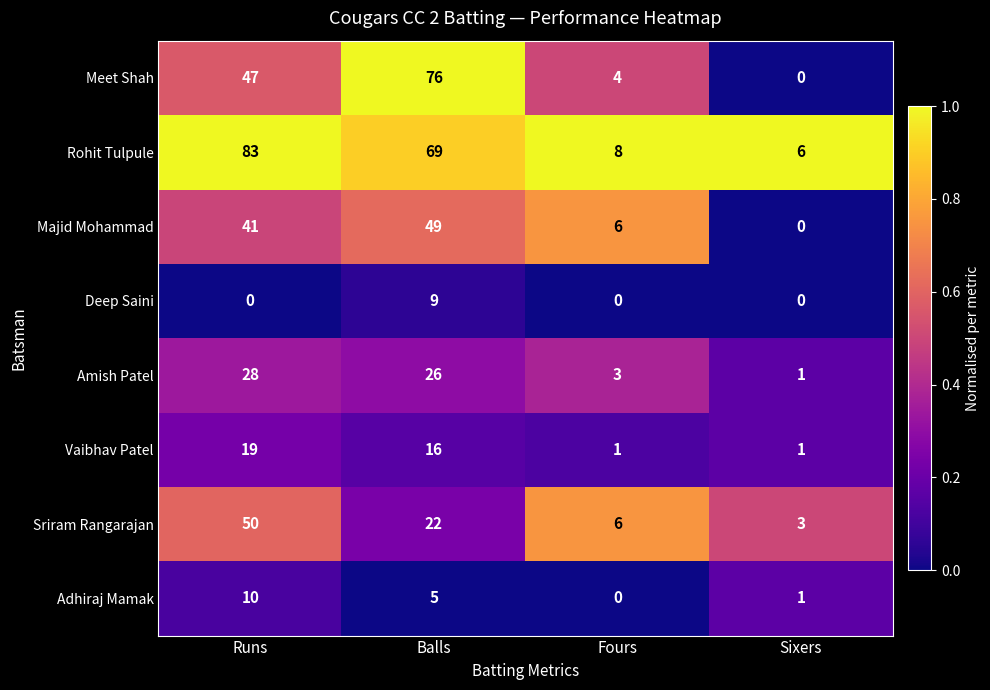

Which label corresponds to the largest value in the chart?

Runs